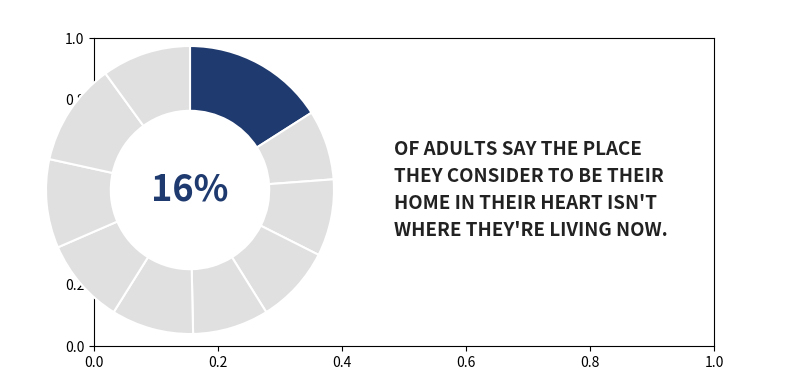

How many slices are in this pie chart?

10